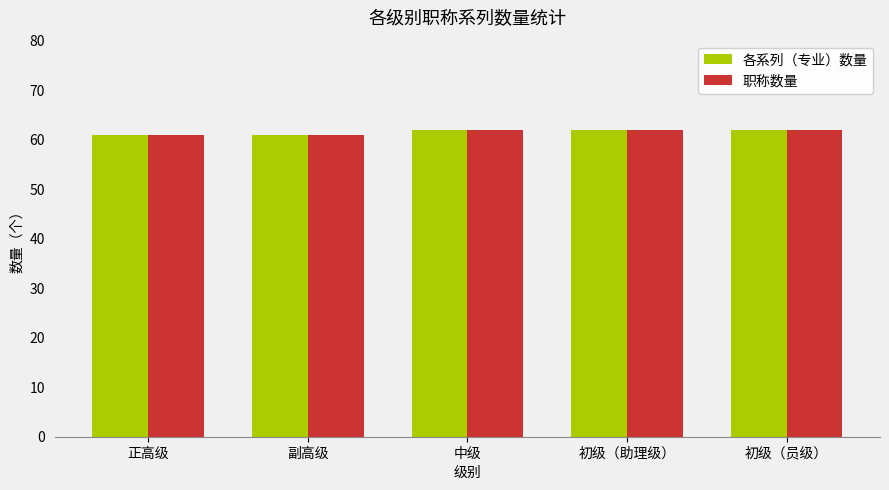

Is it true that 各系列（专业）数量 equals 85 at 初级（助理级）?

False